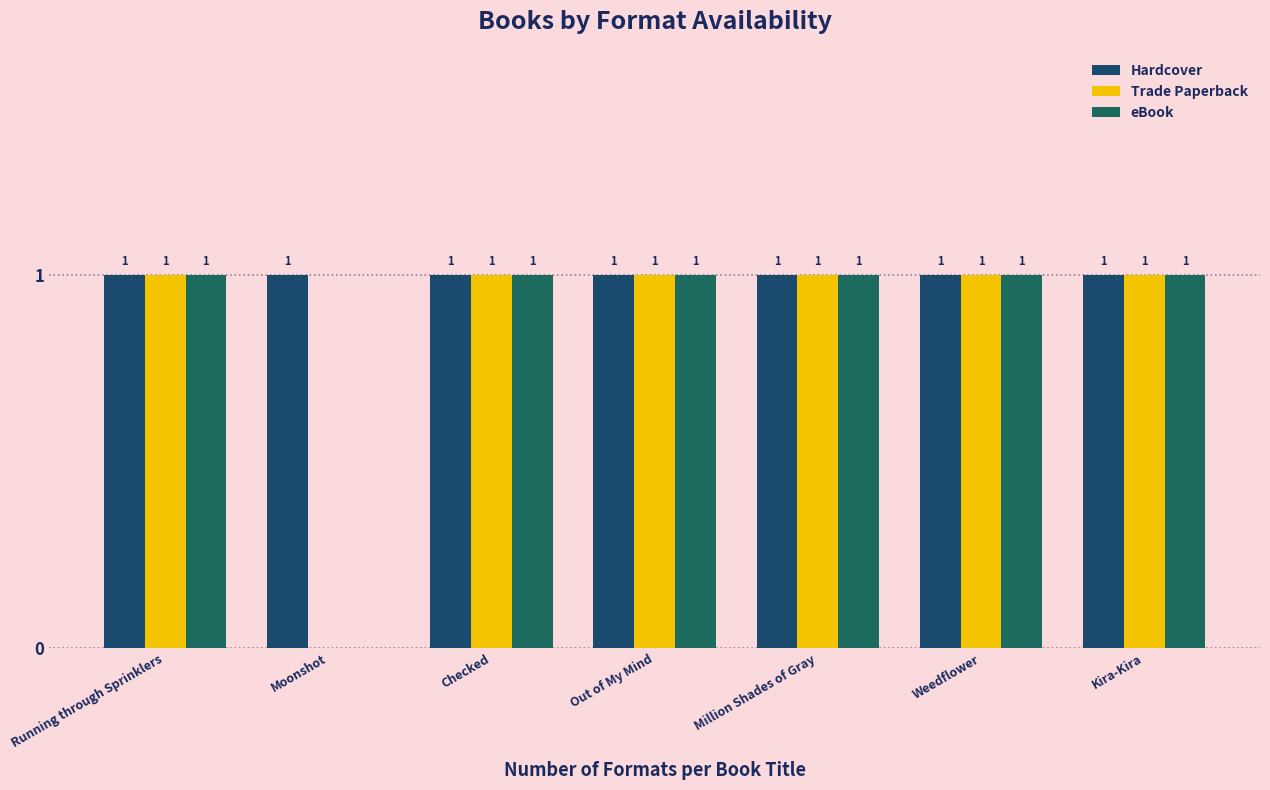

Between Running through Sprinklers and Kira-Kira, which series saw the biggest shift?

Hardcover